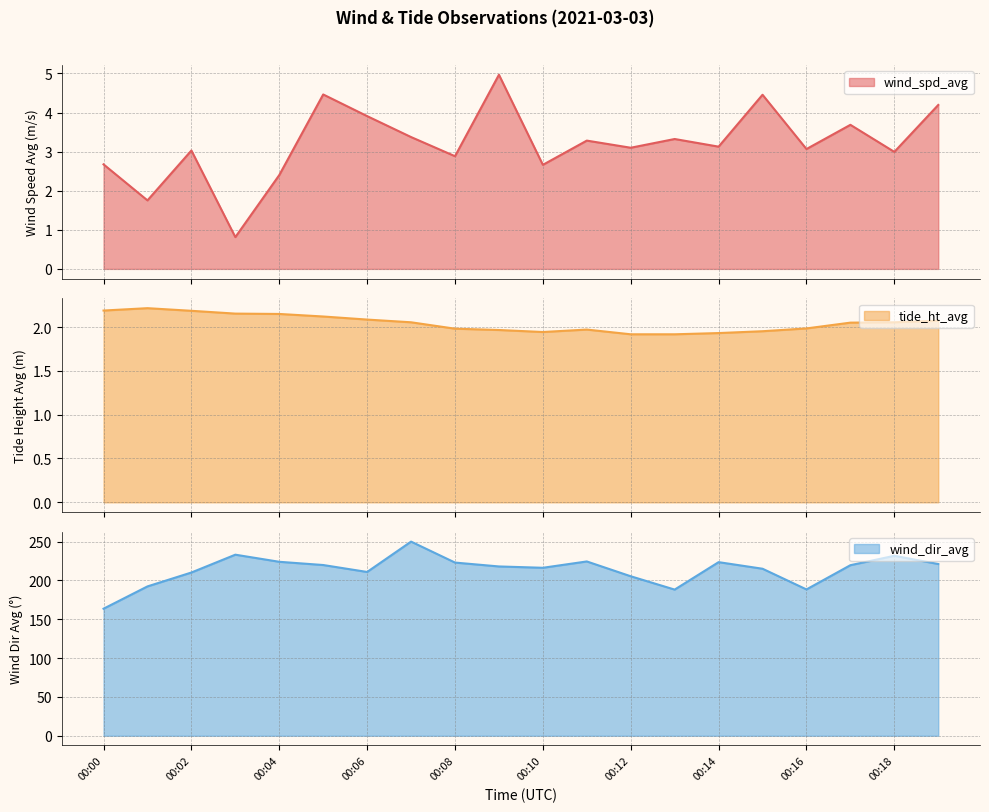

At which label does tide_ht_avg first exceed 2?

00:00